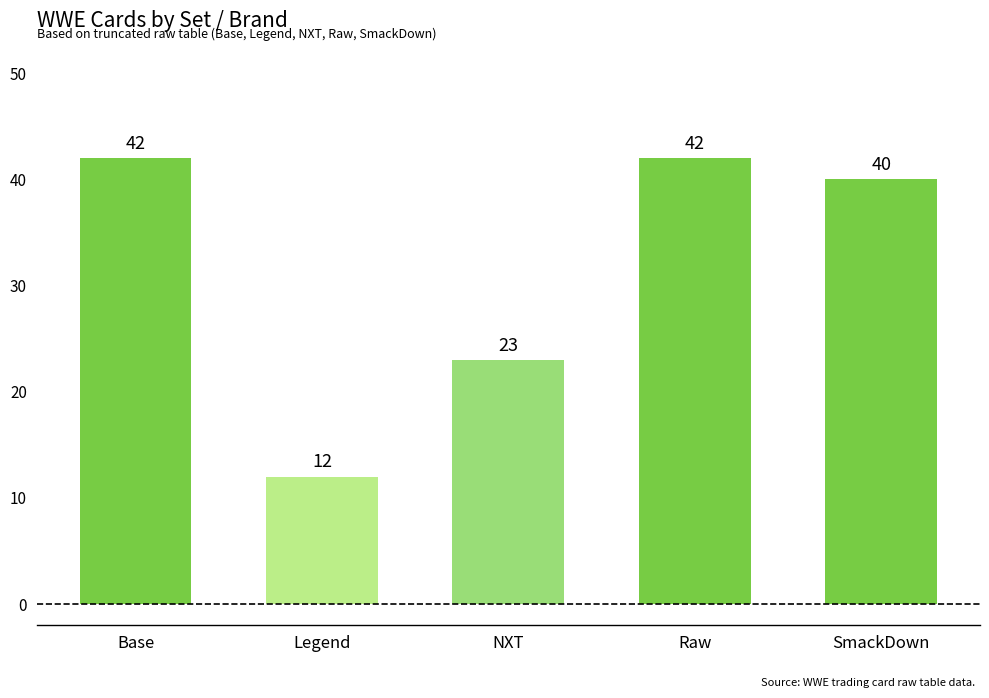

The chart shows a value of 42 at Raw. True or false?

True